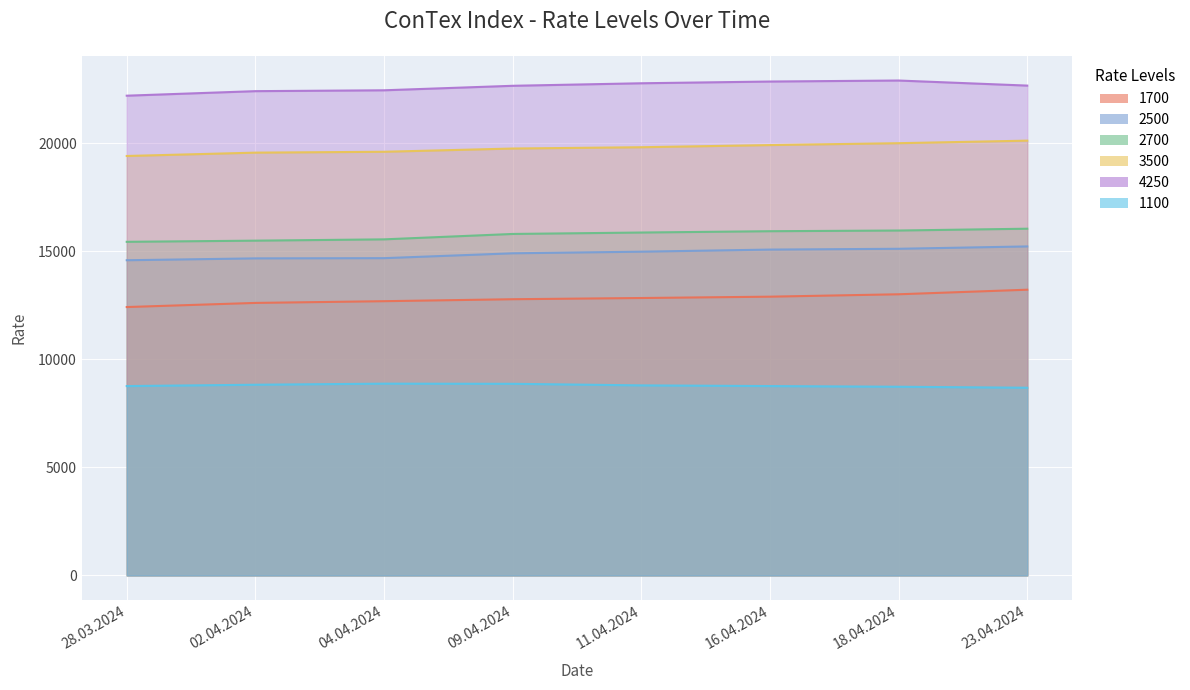

List the series in order of their peak value, lowest first.

1100, 1700, 2500, 2700, 3500, 4250